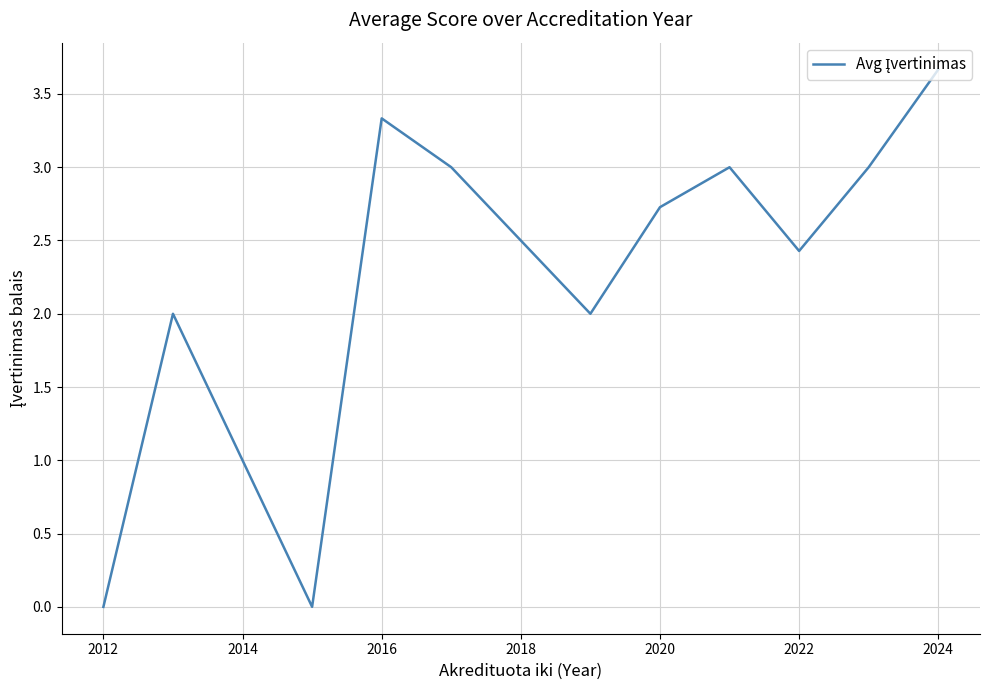

What is the maximum value shown in the chart?

3.7